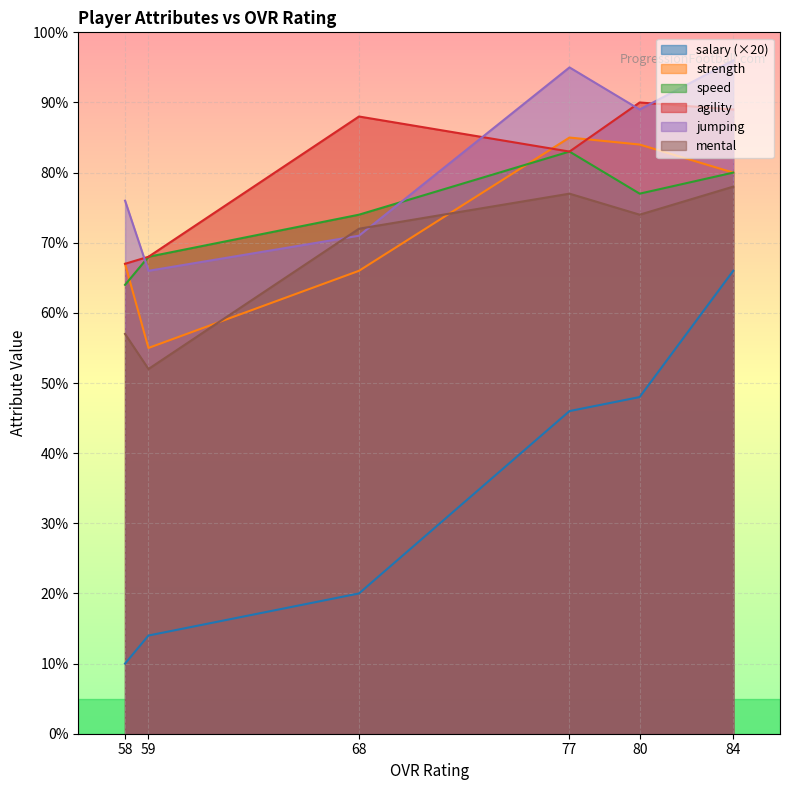

Reading left to right, what are all the values shown in this chart?

salary: 84=66	80=48	77=46	68=20	59=14	58=10
strength: 84=80	80=84	77=85	68=66	59=55	58=67
speed: 84=80	80=77	77=83	68=74	59=68	58=64
agility: 84=89	80=90	77=83	68=88	59=68	58=67
jumping: 84=96	80=89	77=95	68=71	59=66	58=76
mental: 84=78	80=74	77=77	68=72	59=52	58=57